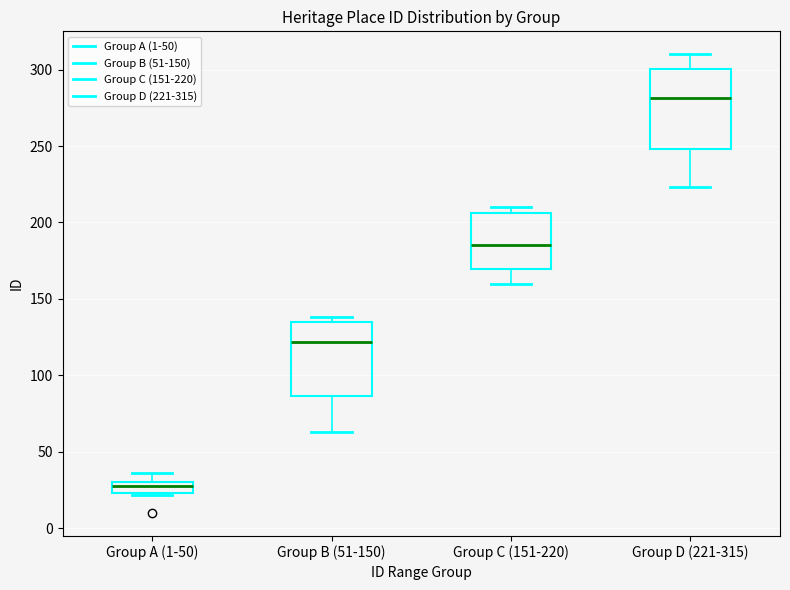

Where is the upper edge of the box for Group D (221-315) on the y-axis? The values are not printed on the chart, so give them approximately, as read against the axis.

300